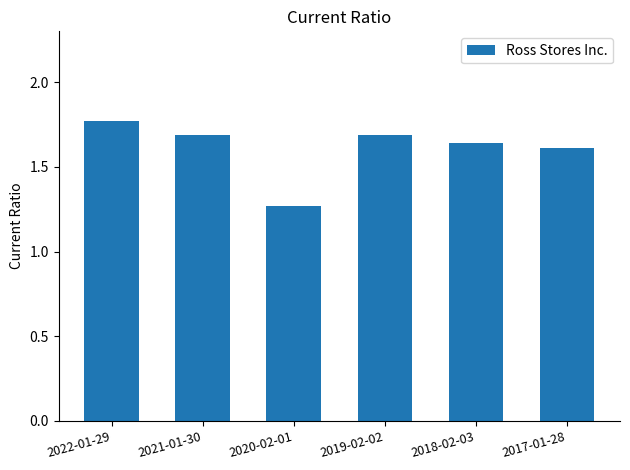

How many bars are there in total?

6